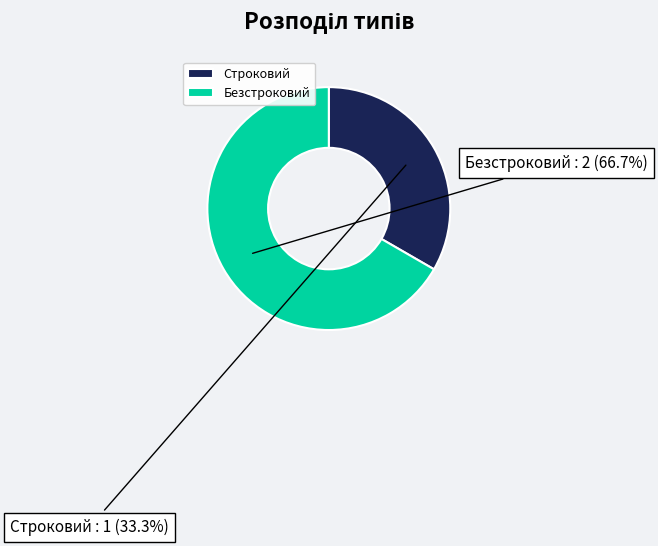

Which slice represents more than half of the pie?

Безстроковий